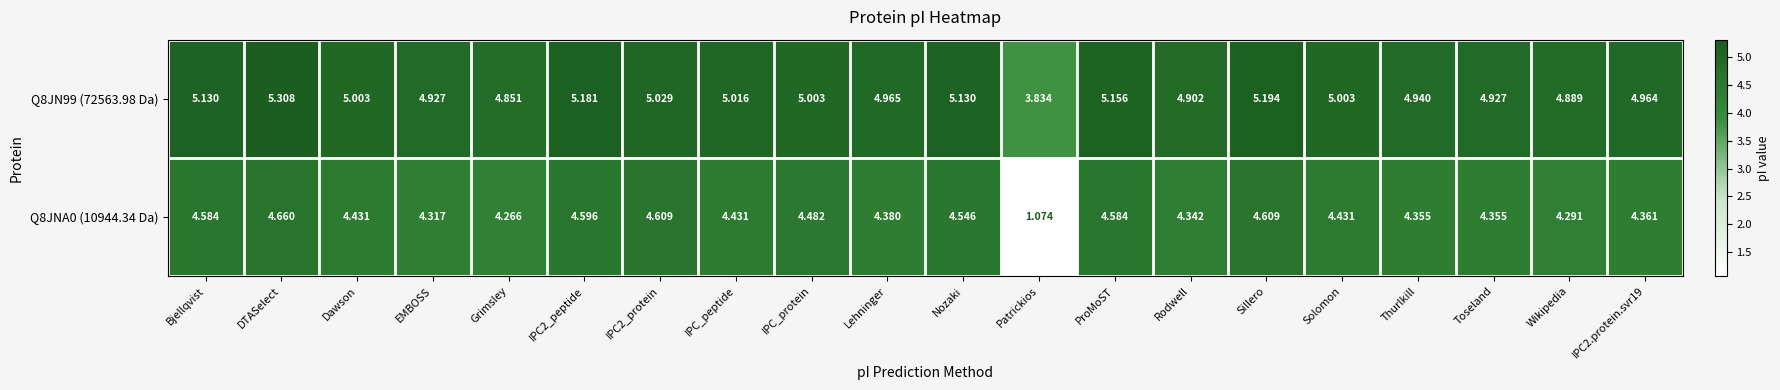

Which category has the lowest value in the Q8JNA0 (10944.34 Da) series?

Patrickios